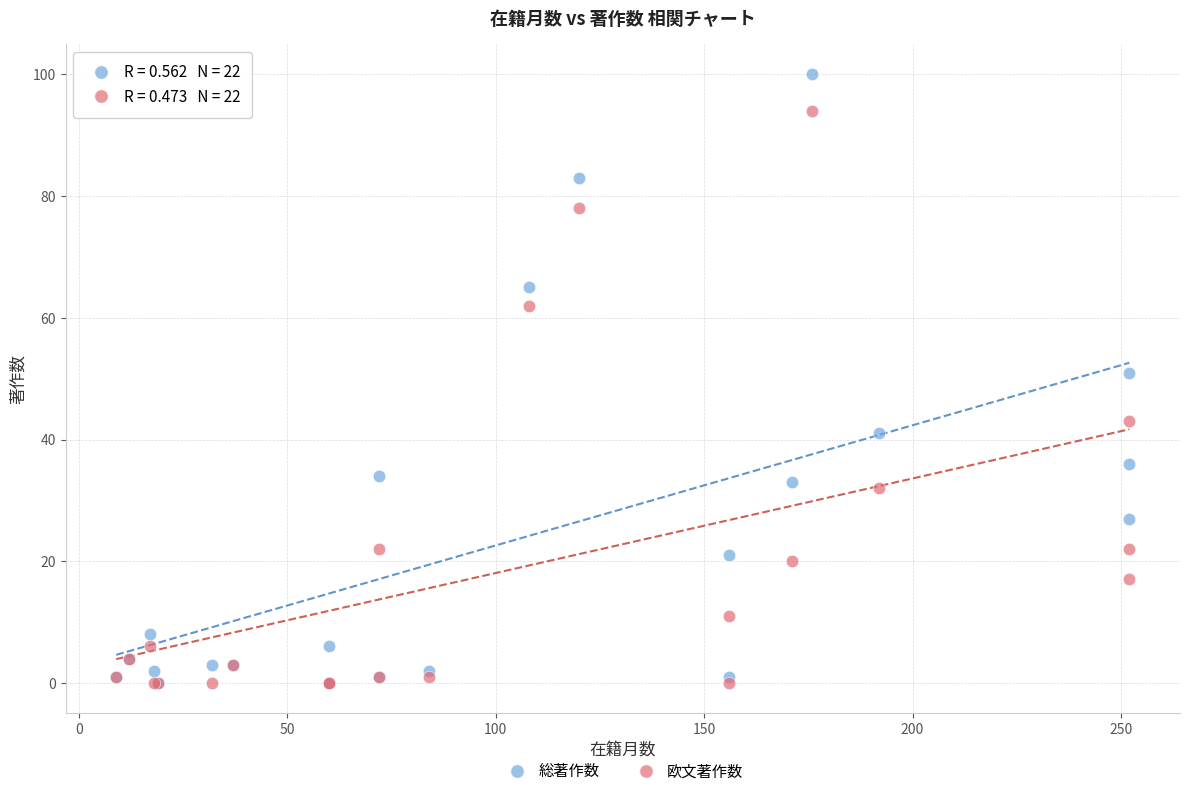

Which series has the widest spread of Y values?

総著作数